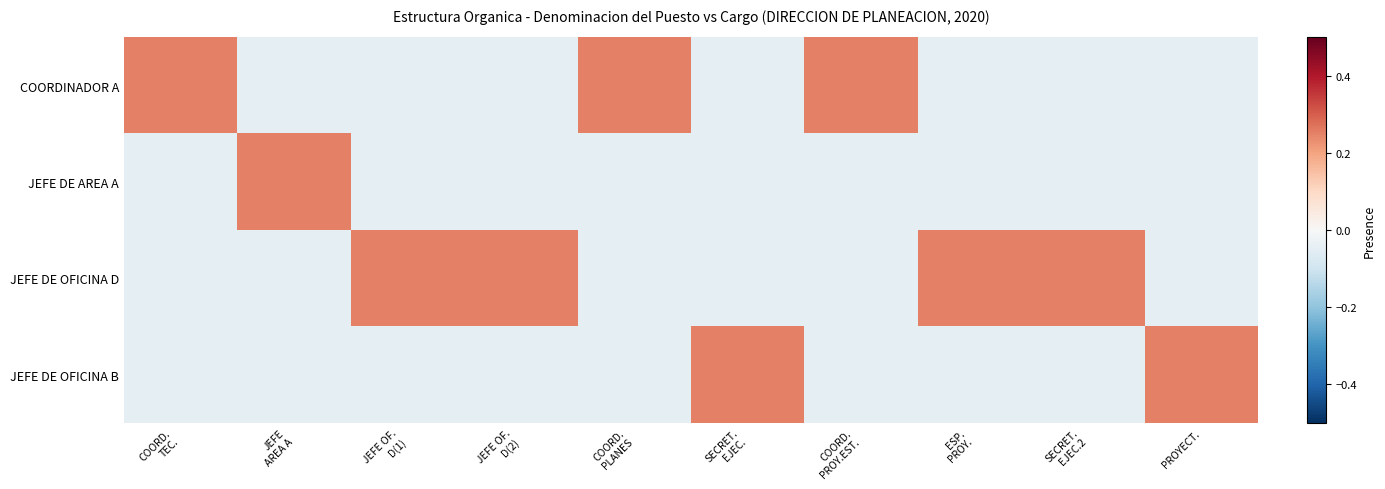

Reading left to right, list all the values displayed in this chart.

COORDINADOR A: COORD.
TEC.=0.2	JEFE
AREA A=-0.1	JEFE OF.
D(1)=-0.1	JEFE OF.
D(2)=-0.1	COORD.
PLANES=0.2	SECRET.
EJEC.=-0.1	COORD.
PROY.EST.=0.2	ESP.
PROY.=-0.1	SECRET.
EJEC.2=-0.1	PROYECT.=-0.1
JEFE DE AREA A: COORD.
TEC.=-0.1	JEFE
AREA A=0.2	JEFE OF.
D(1)=-0.1	JEFE OF.
D(2)=-0.1	COORD.
PLANES=-0.1	SECRET.
EJEC.=-0.1	COORD.
PROY.EST.=-0.1	ESP.
PROY.=-0.1	SECRET.
EJEC.2=-0.1	PROYECT.=-0.1
JEFE DE OFICINA D: COORD.
TEC.=-0.1	JEFE
AREA A=-0.1	JEFE OF.
D(1)=0.2	JEFE OF.
D(2)=0.2	COORD.
PLANES=-0.1	SECRET.
EJEC.=-0.1	COORD.
PROY.EST.=-0.1	ESP.
PROY.=0.2	SECRET.
EJEC.2=0.2	PROYECT.=-0.1
JEFE DE OFICINA B: COORD.
TEC.=-0.1	JEFE
AREA A=-0.1	JEFE OF.
D(1)=-0.1	JEFE OF.
D(2)=-0.1	COORD.
PLANES=-0.1	SECRET.
EJEC.=0.2	COORD.
PROY.EST.=-0.1	ESP.
PROY.=-0.1	SECRET.
EJEC.2=-0.1	PROYECT.=0.2